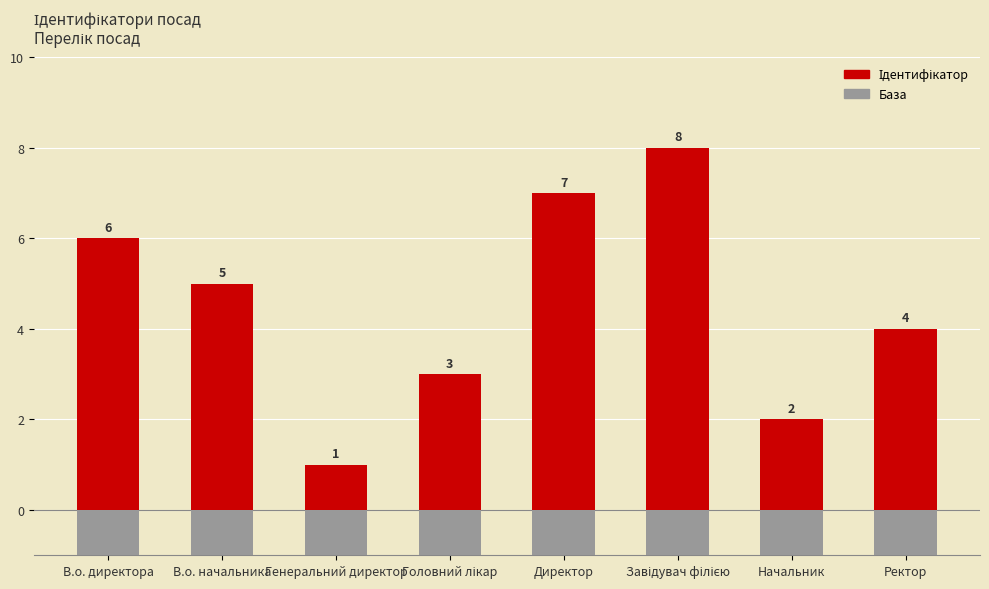

At which label is База closest to 1?

В.о. директора